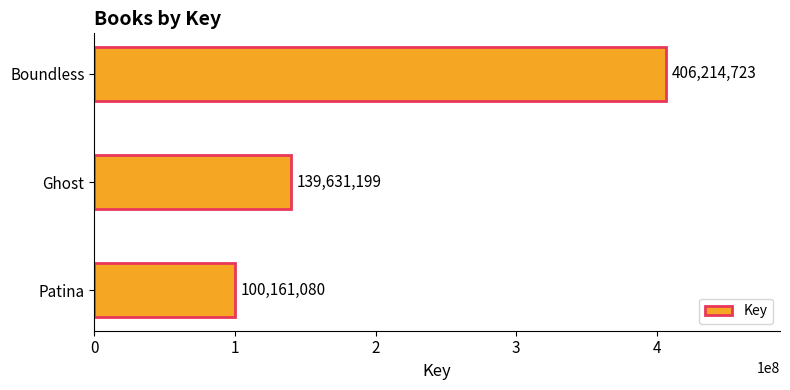

What is the difference between the second highest and minimum values?

39470119